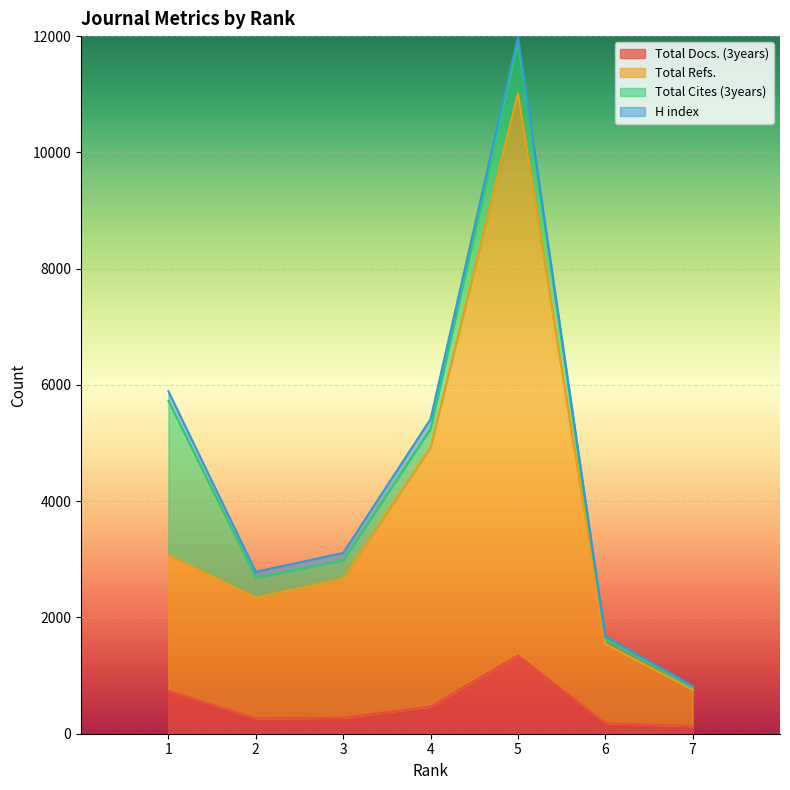

At which category does Total Refs. reach its first local valley?

2